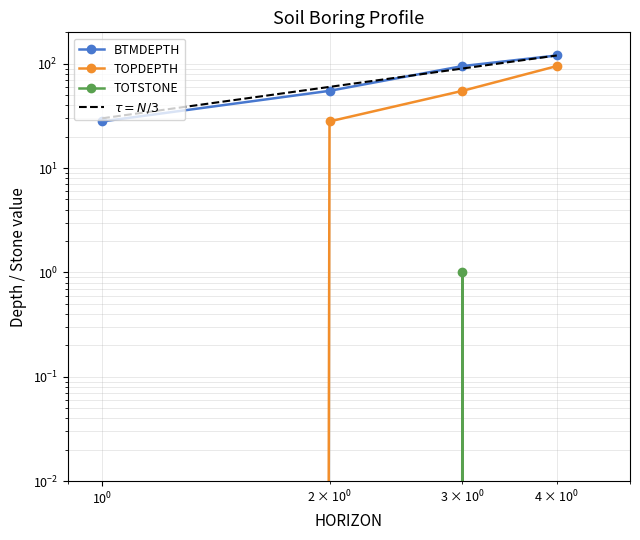

What is the maximum value for TOTSTONE?

1